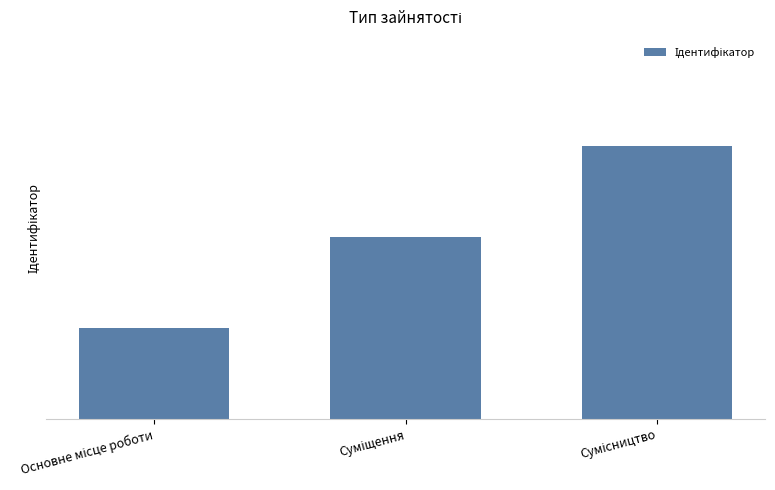

What is the greatest value displayed?

3